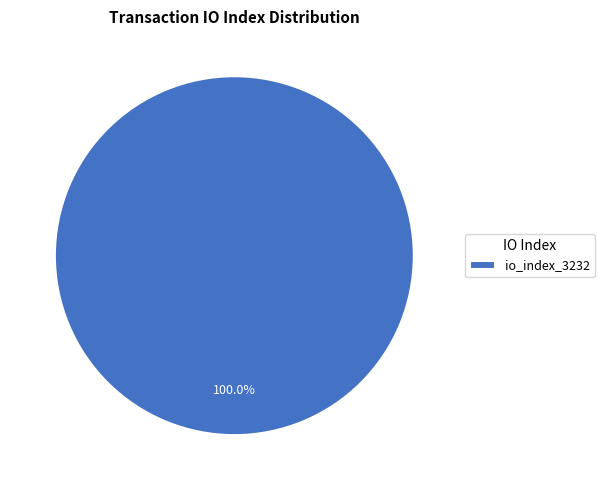

Rank the categories by value from lowest to highest.

io_index_3232